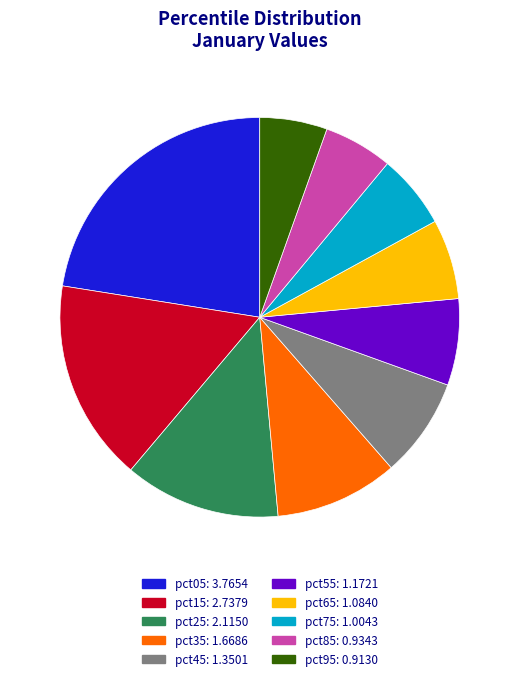

Count the number of slices in the pie.

10